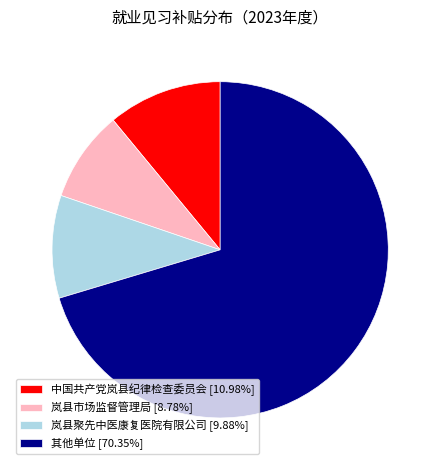

Approximately how many times larger is the value at 其他单位 [70.35%] compared to 岚县聚先中医康复医院有限公司 [9.88%]?

7.1